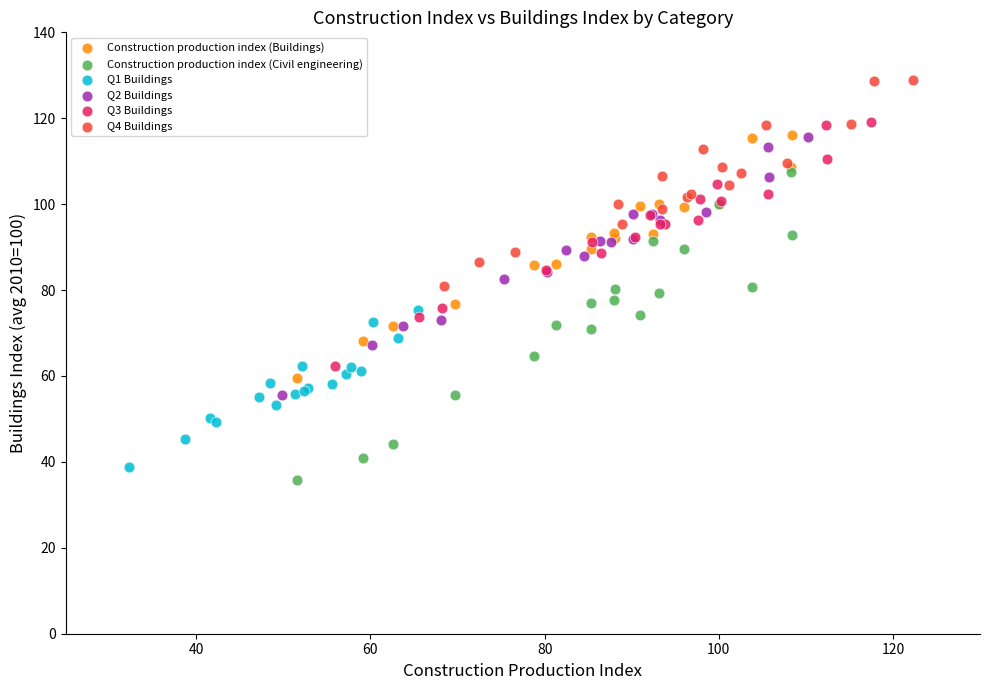

Which series has the widest spread of Y values?

Construction production index (Civil engineering)